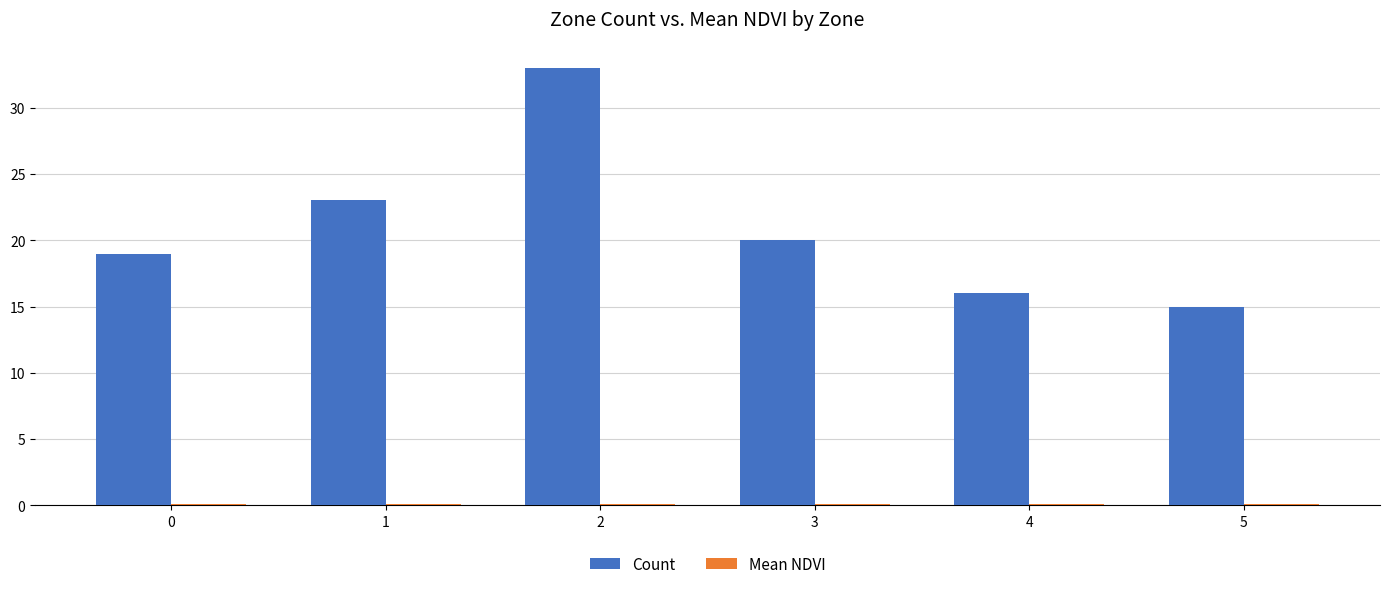

What is the average value of the Count series?

21.0